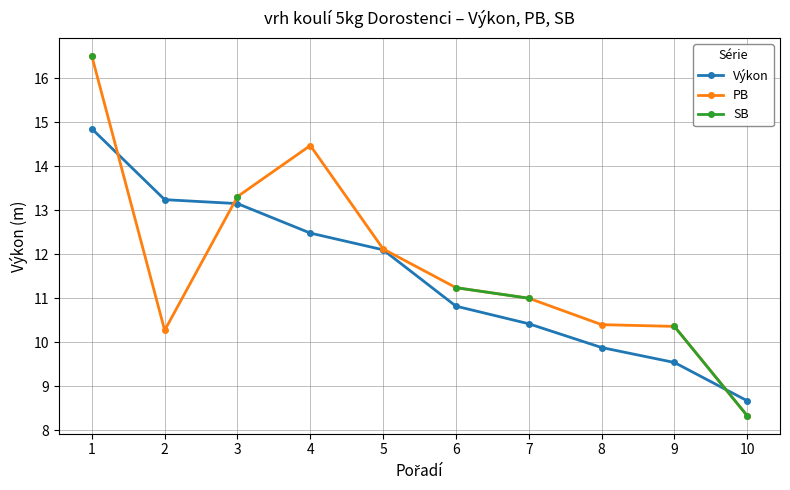

Rank the series by their maximum value, from highest to lowest.

PB, SB, Výkon